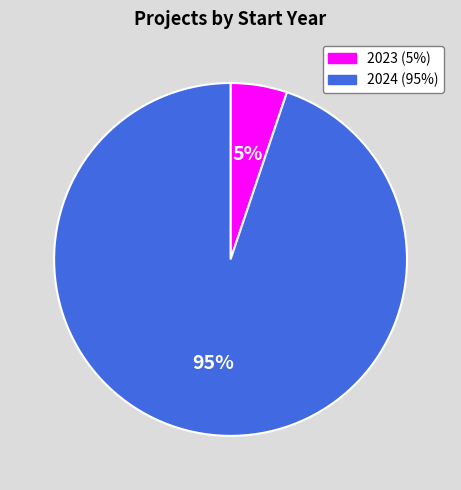

To the nearest percent, what is the average slice percentage?

50%